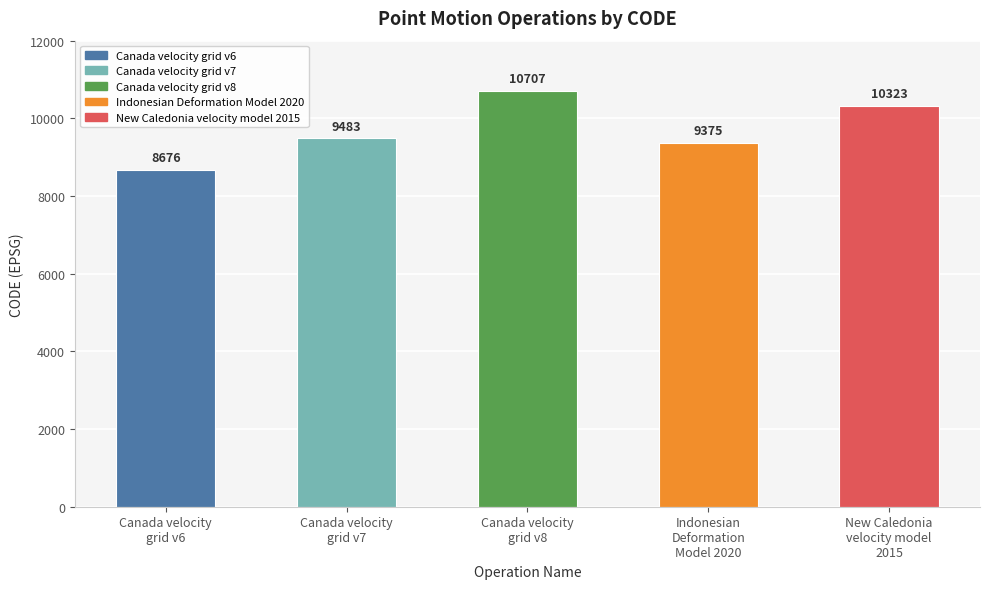

At which label does the data first exceed 9483?

Canada velocity
grid v8